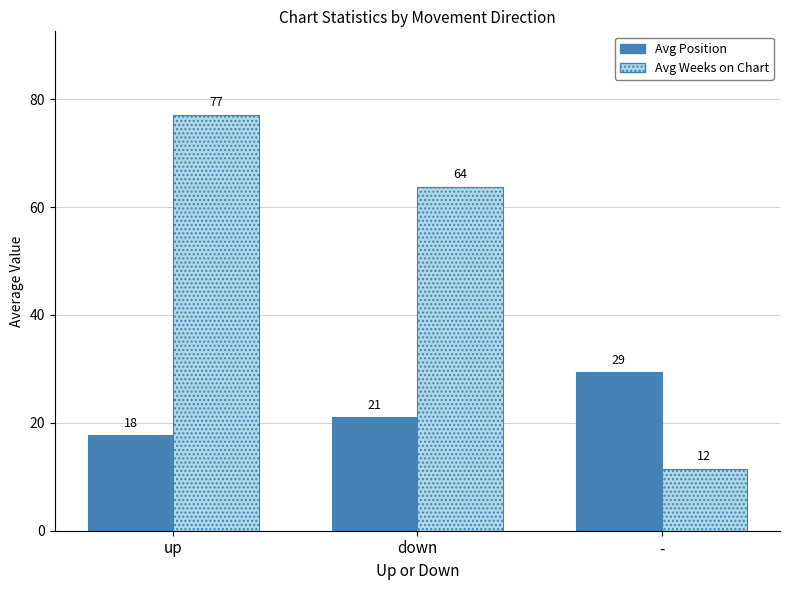

What is the value of the Avg Position bar at the 3rd from the left?

29.3